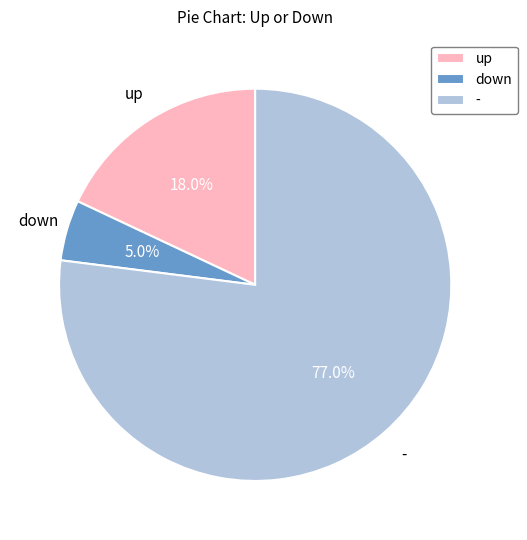

To the nearest percent, what portion does down represent?

5%